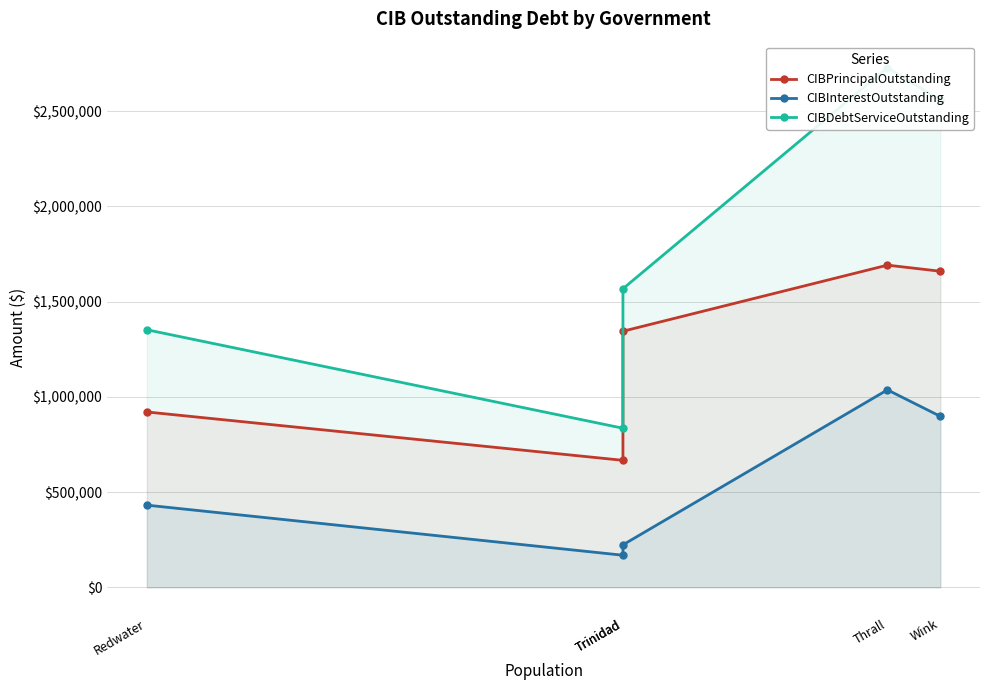

What are all the series names shown in the legend?

CIBPrincipalOutstanding, CIBInterestOutstanding, CIBDebtServiceOutstanding